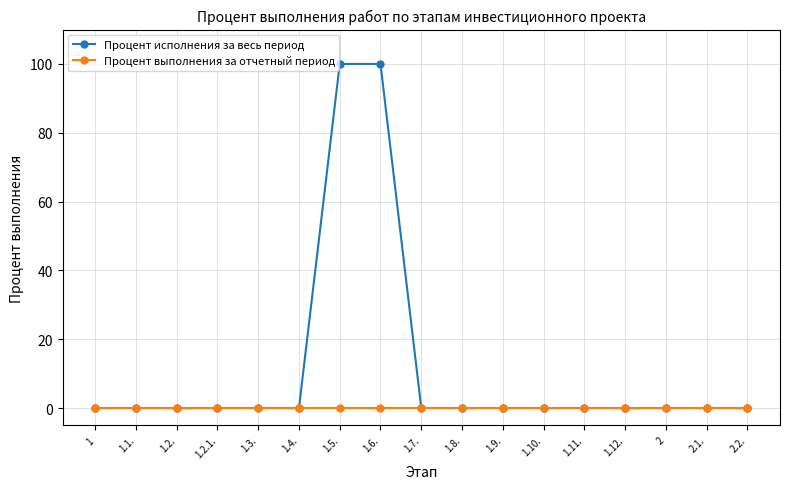

What is the label of the 4th point from the left?

1.2.1.